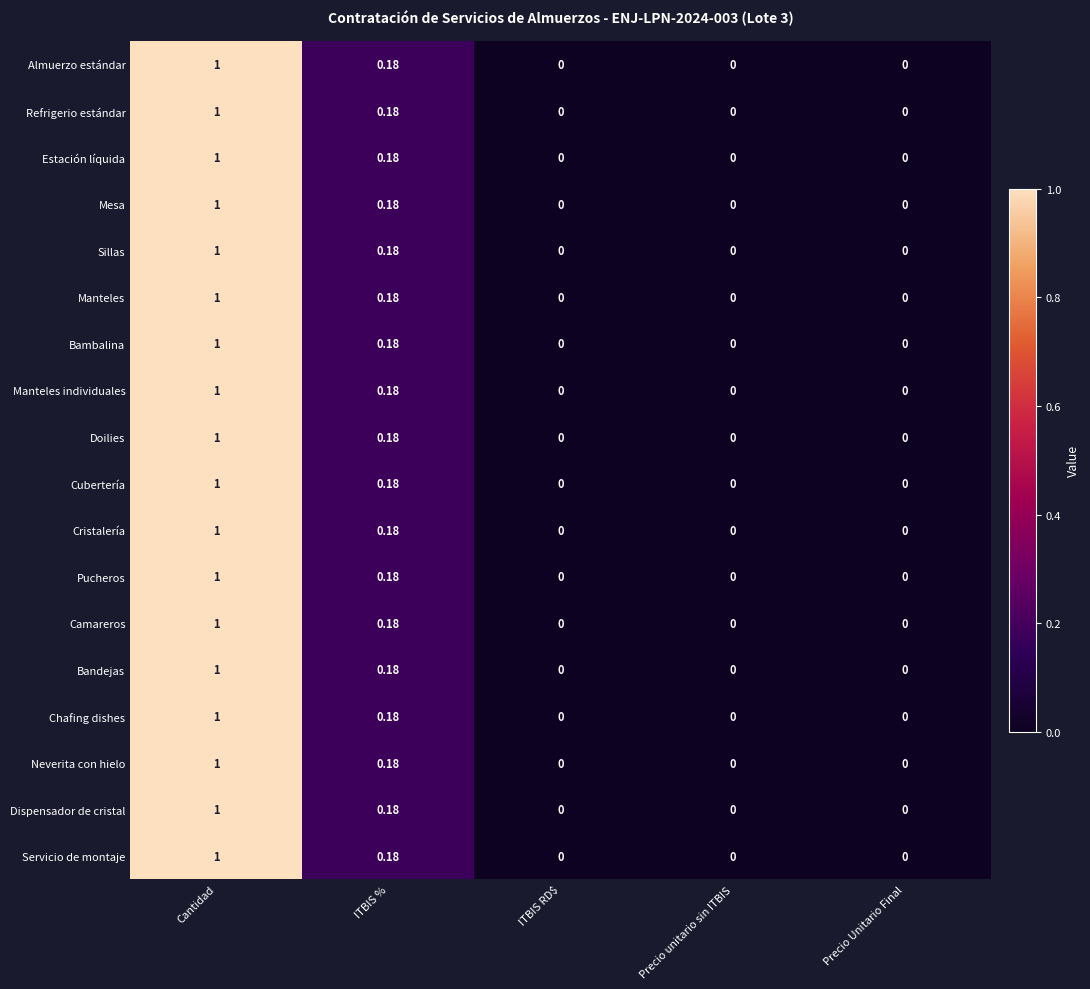

At which category is the sum across all series the highest?

Cantidad